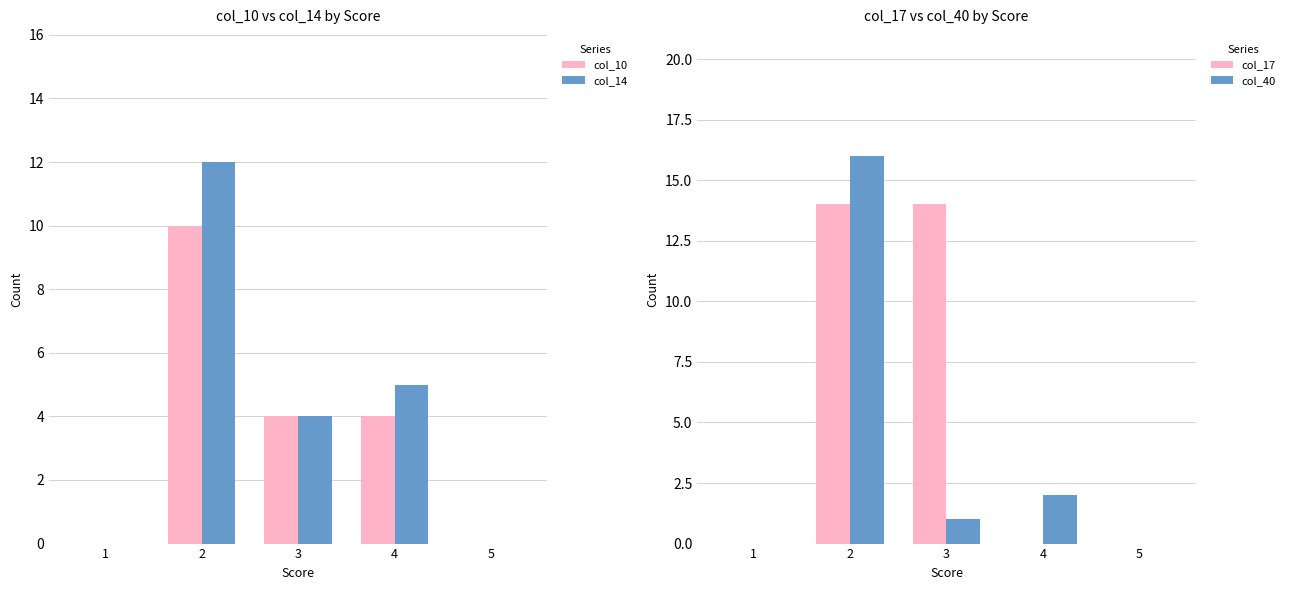

What are all the series names shown in the legend?

col_10, col_14, col_17, col_40